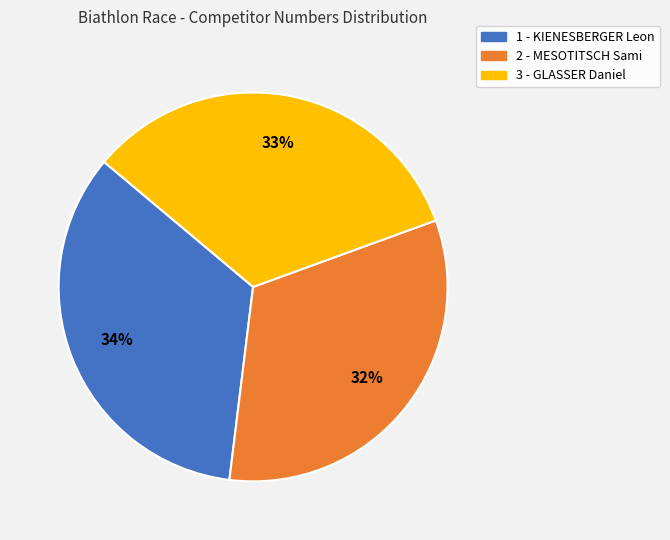

Which has a higher value, 2 - MESOTITSCH Sami or 3 - GLASSER Daniel?

3 - GLASSER Daniel